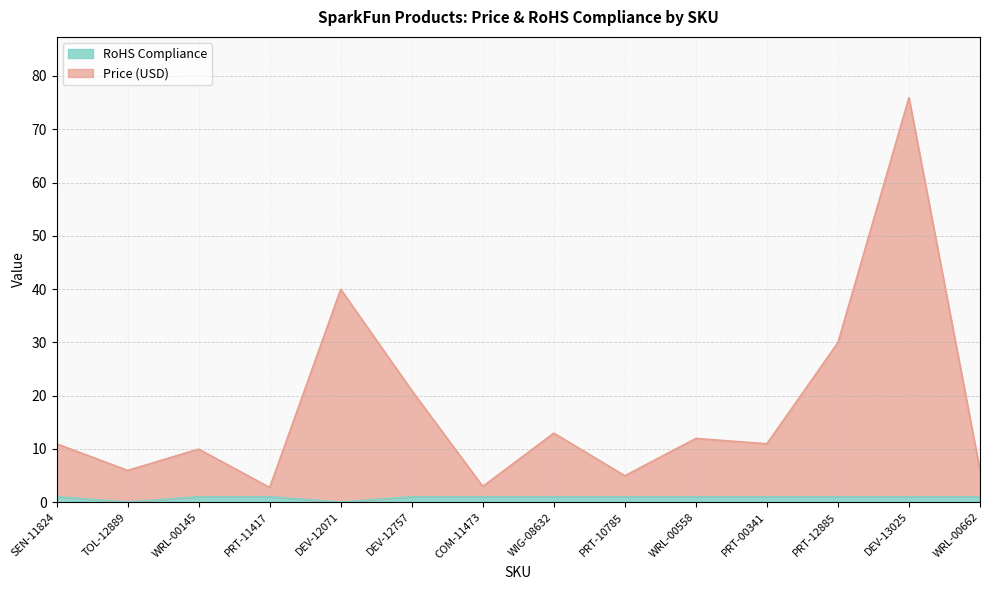

What position from the right is TOL-12889?

13